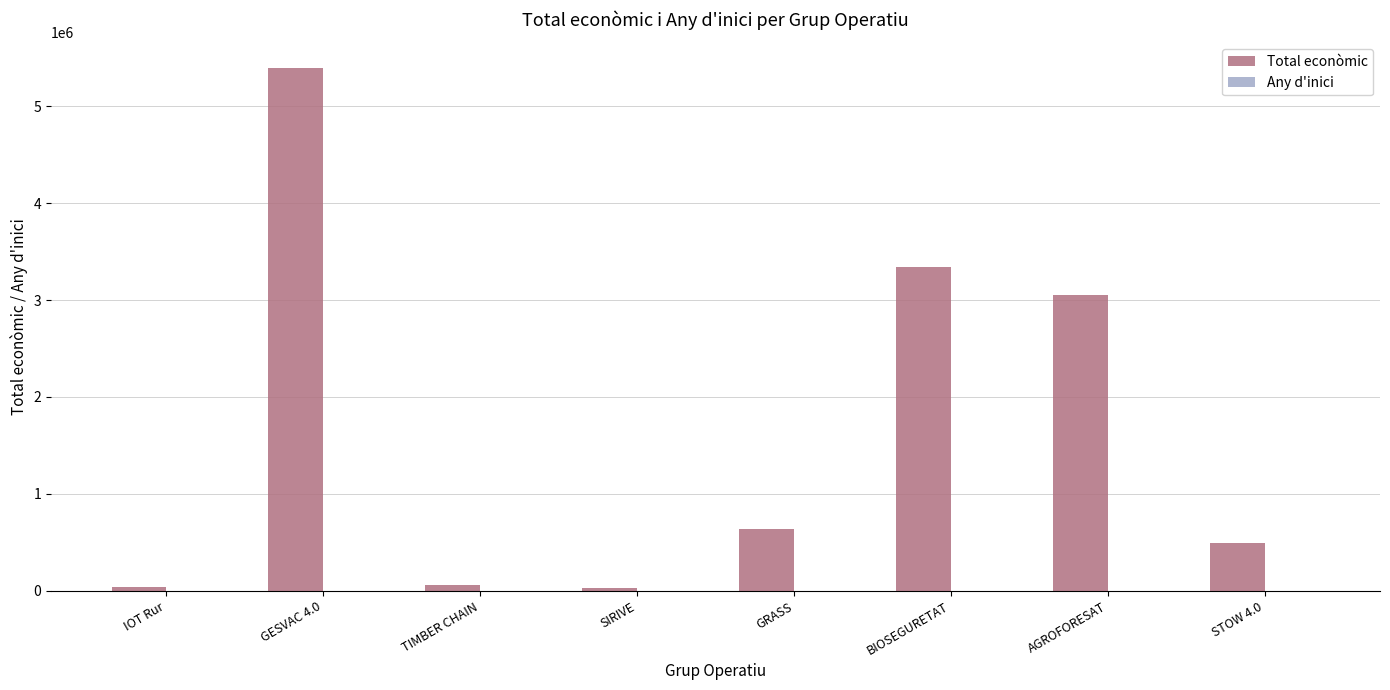

How many categories are shown in the chart?

8